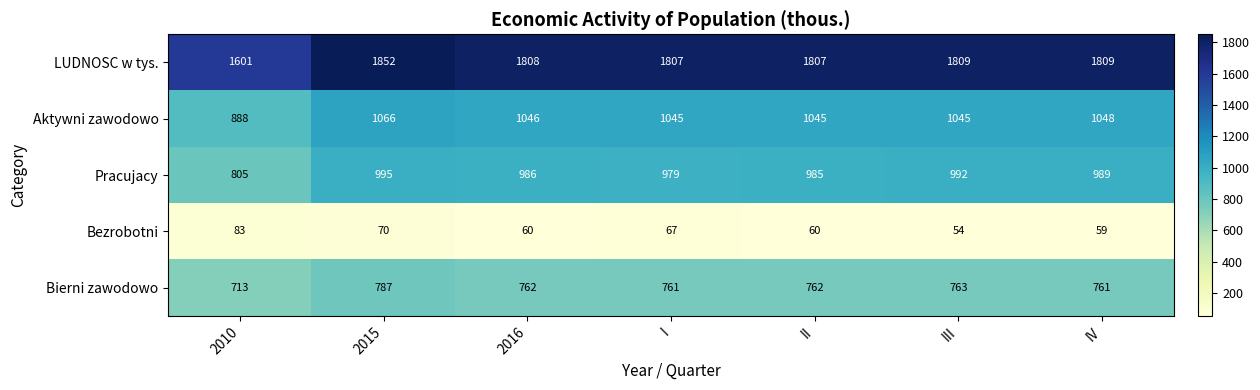

Which series has the largest range (max minus min)?

LUDNOSC w tys.